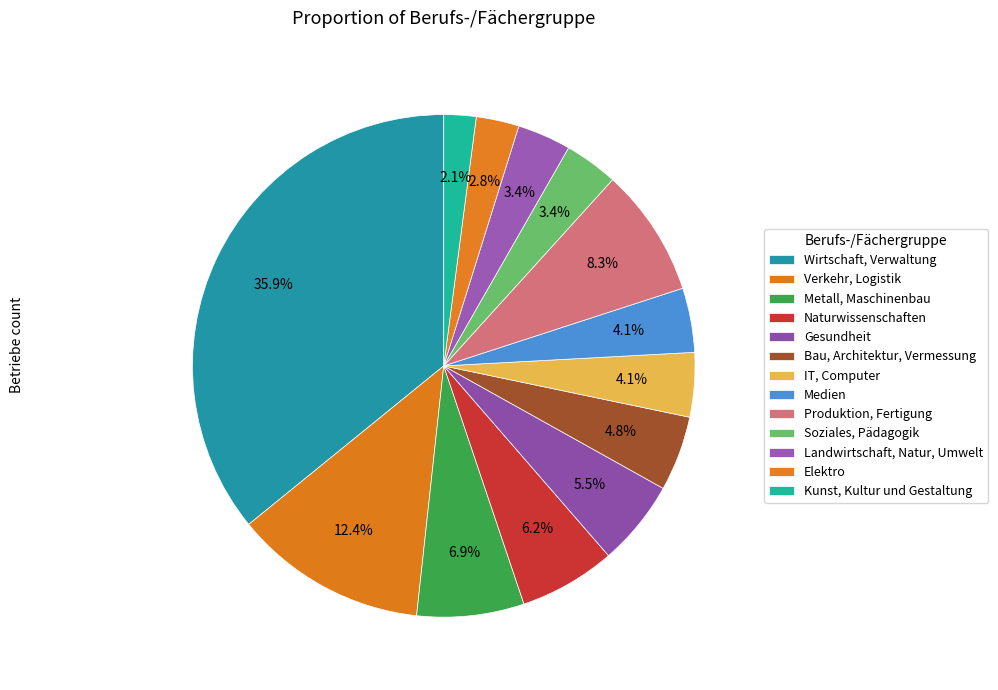

How many slices are in this pie chart?

13